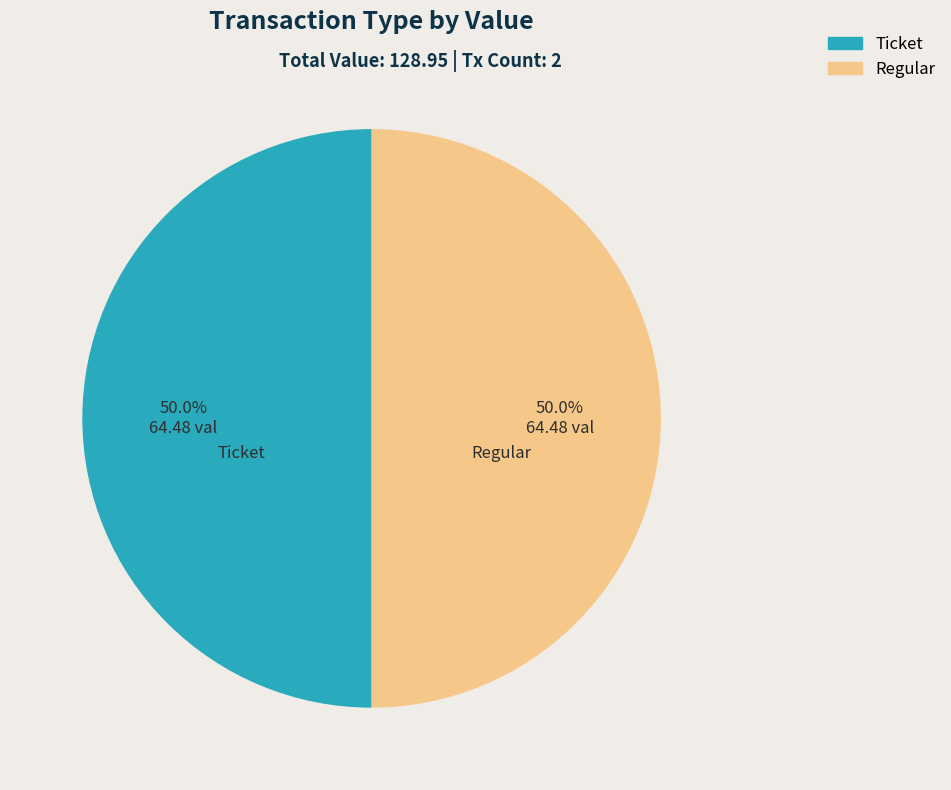

How many segments does this pie chart have?

2